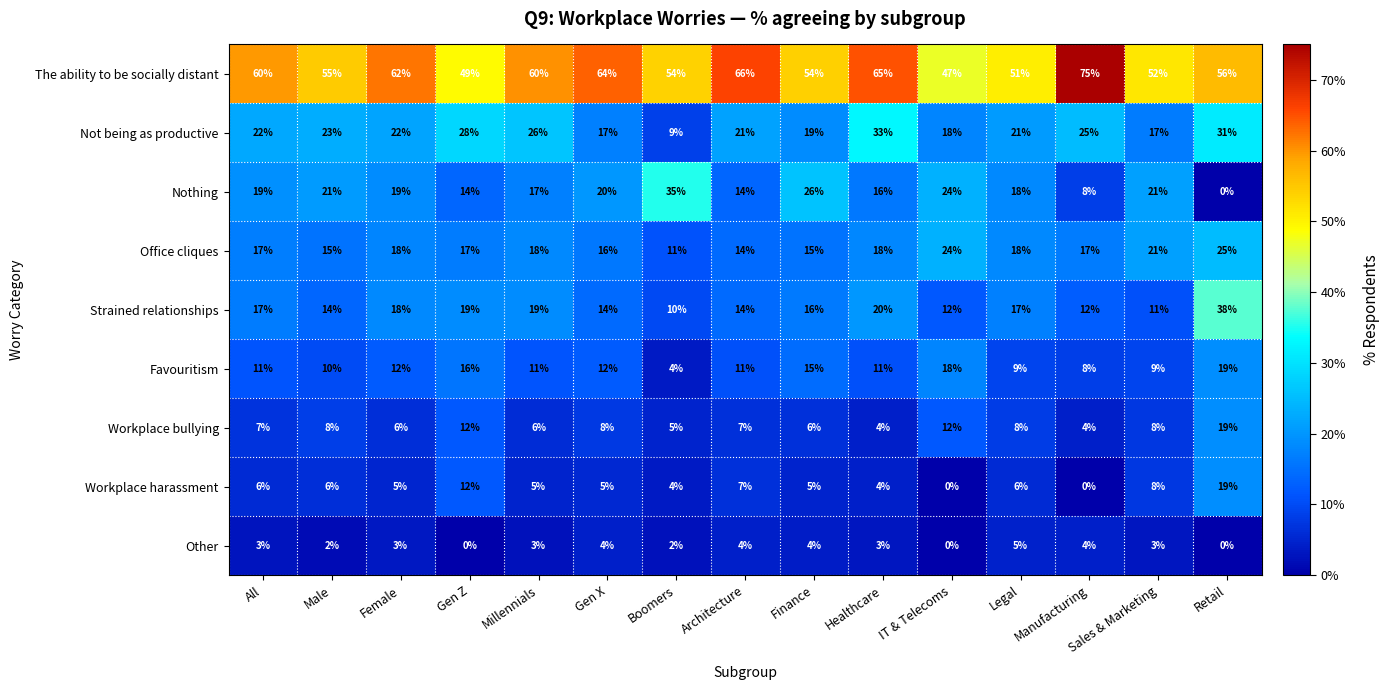

Which series has the largest range (max minus min)?

Nothing